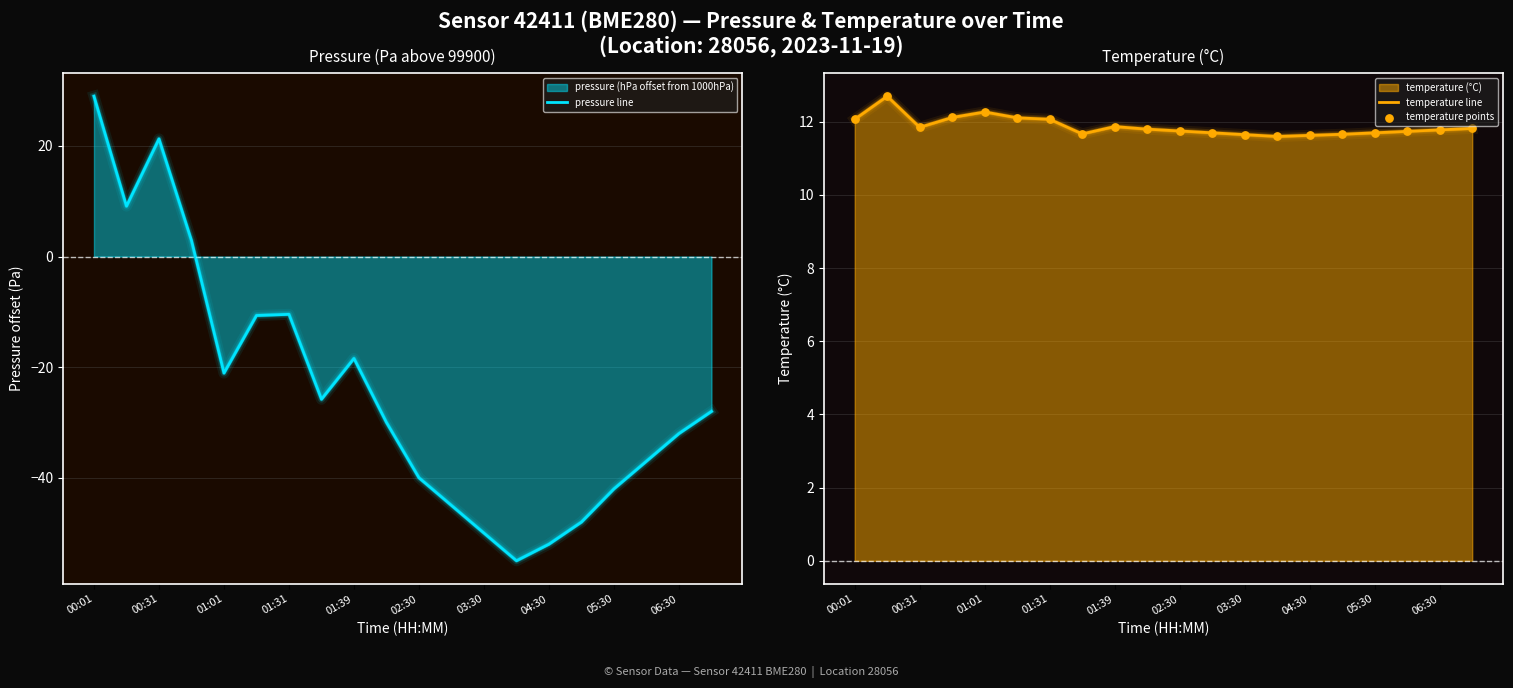

Is the value of temperature points at 00:01 greater than the value of pressure line at 13?

Yes